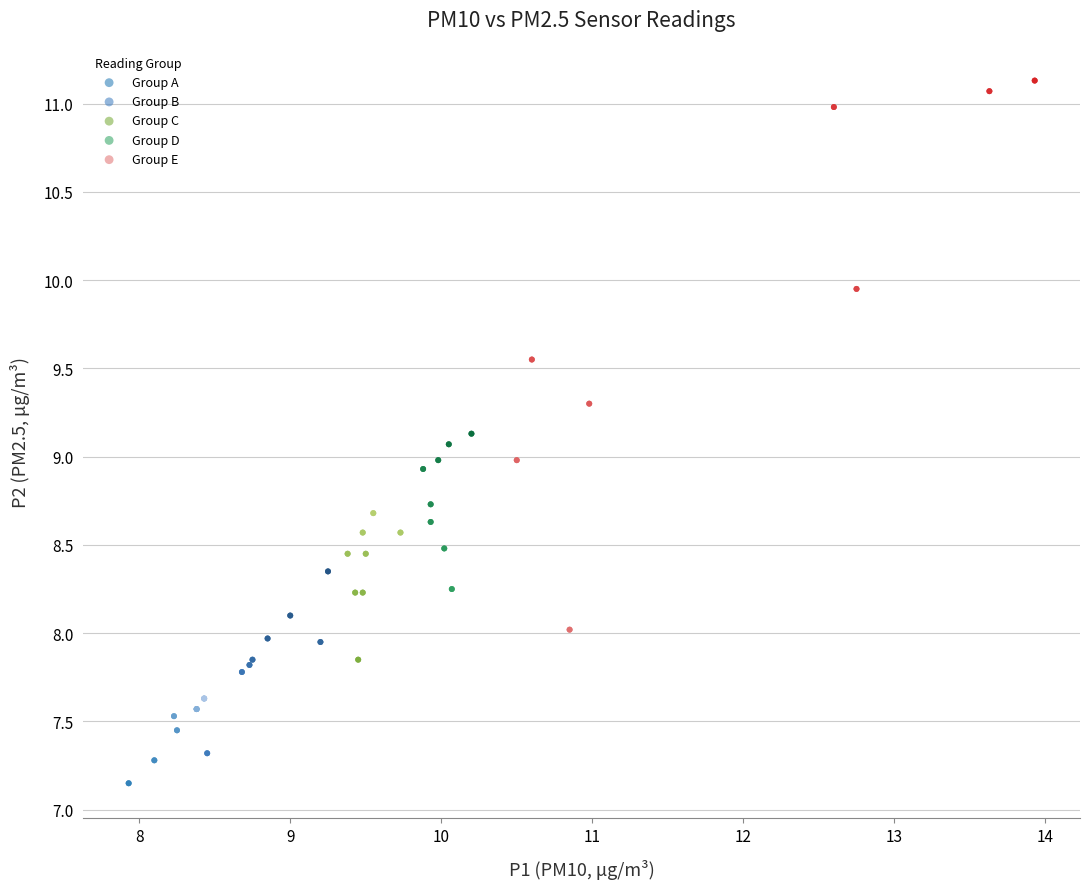

Which series has the largest Y range (max minus min)?

Group E